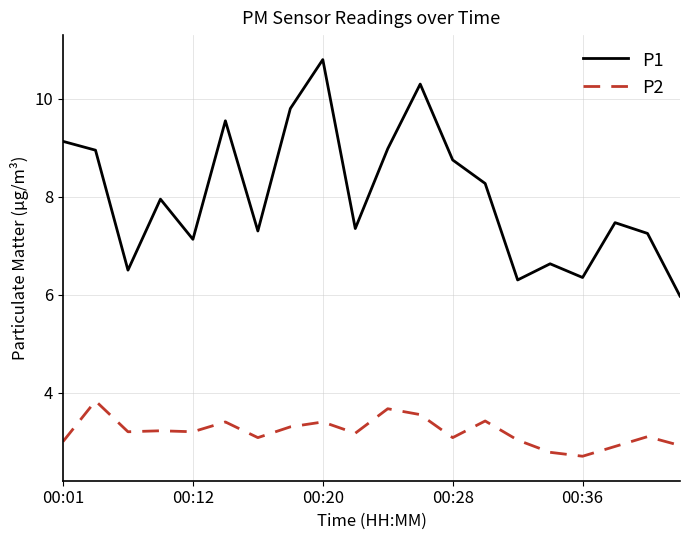

Which series has the largest total across all categories?

P1